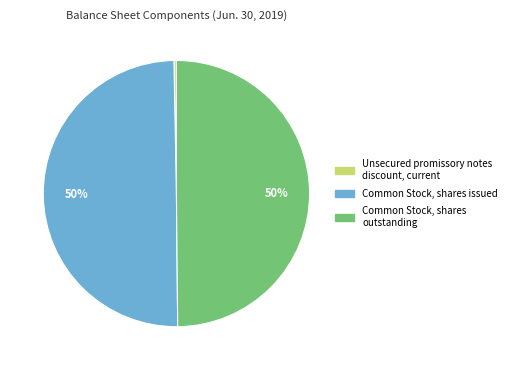

To the nearest percent, what is the difference between the largest and smallest slice percentages?

50%